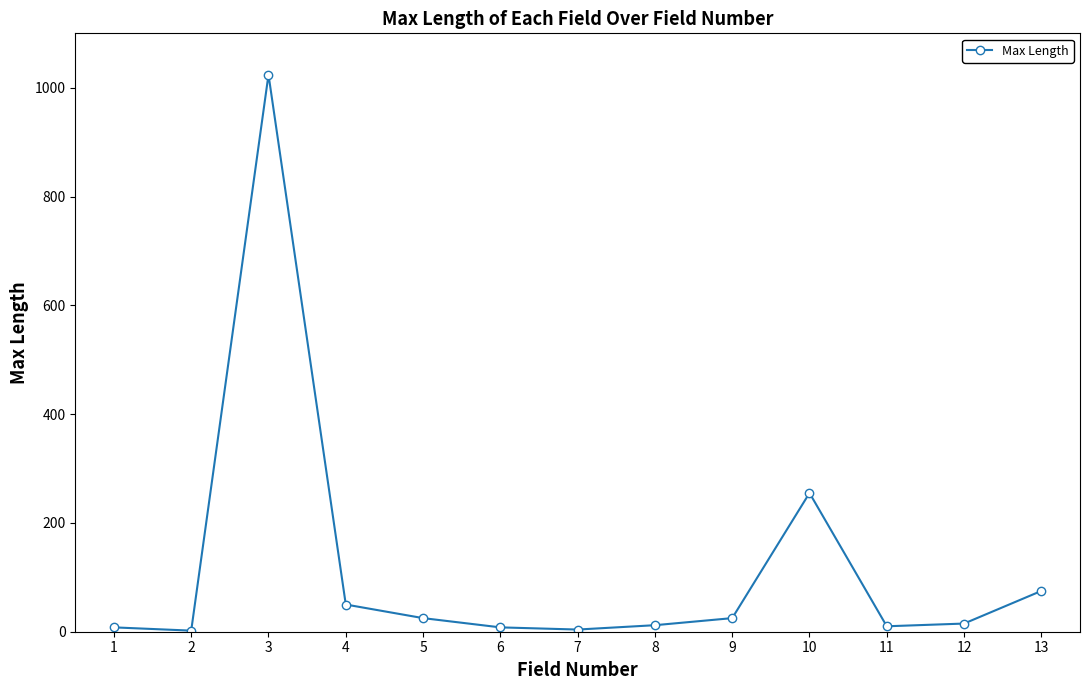

What is the sum of all values?

1513